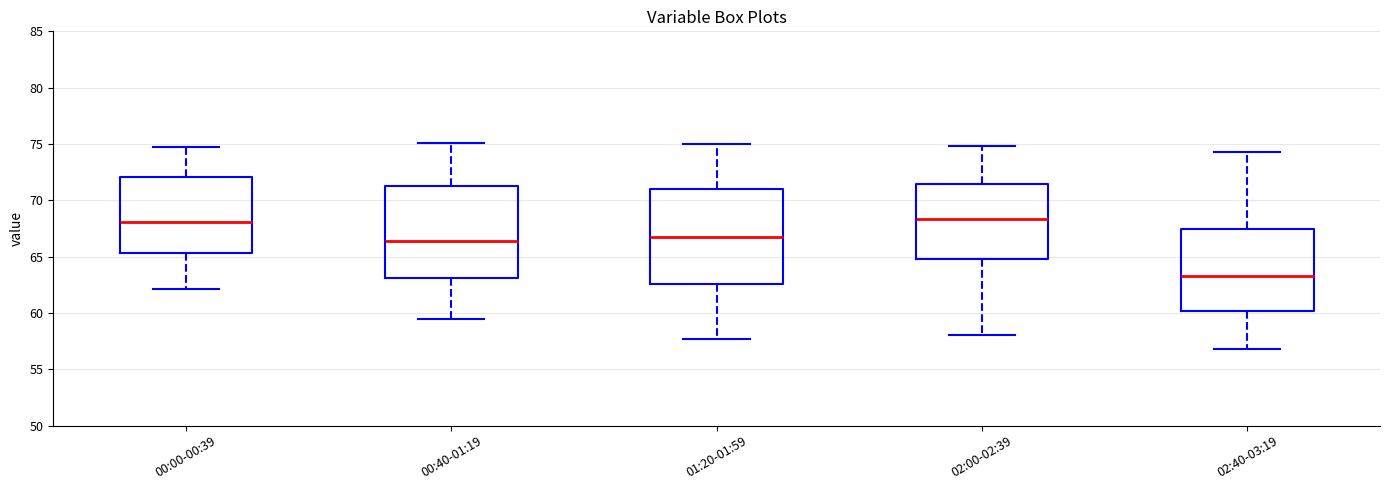

Reading left to right, transcribe this box plot: for each box, give where its median line is, the range the box spans, and where its two whiskers end, as read against the y-axis. The values are not printed on the chart, so give them approximately, as read against the axis.

00:00-00:39: median 68.0, box 65.5 to 72.0, whiskers 62.0 to 74.5
00:40-01:19: median 66.5, box 63.0 to 71.0, whiskers 59.5 to 75.0
01:20-01:59: median 67.0, box 62.5 to 71.0, whiskers 57.5 to 75.0
02:00-02:39: median 68.5, box 65.0 to 71.5, whiskers 58.0 to 75.0
02:40-03:19: median 63.5, box 60.0 to 67.5, whiskers 57.0 to 74.5